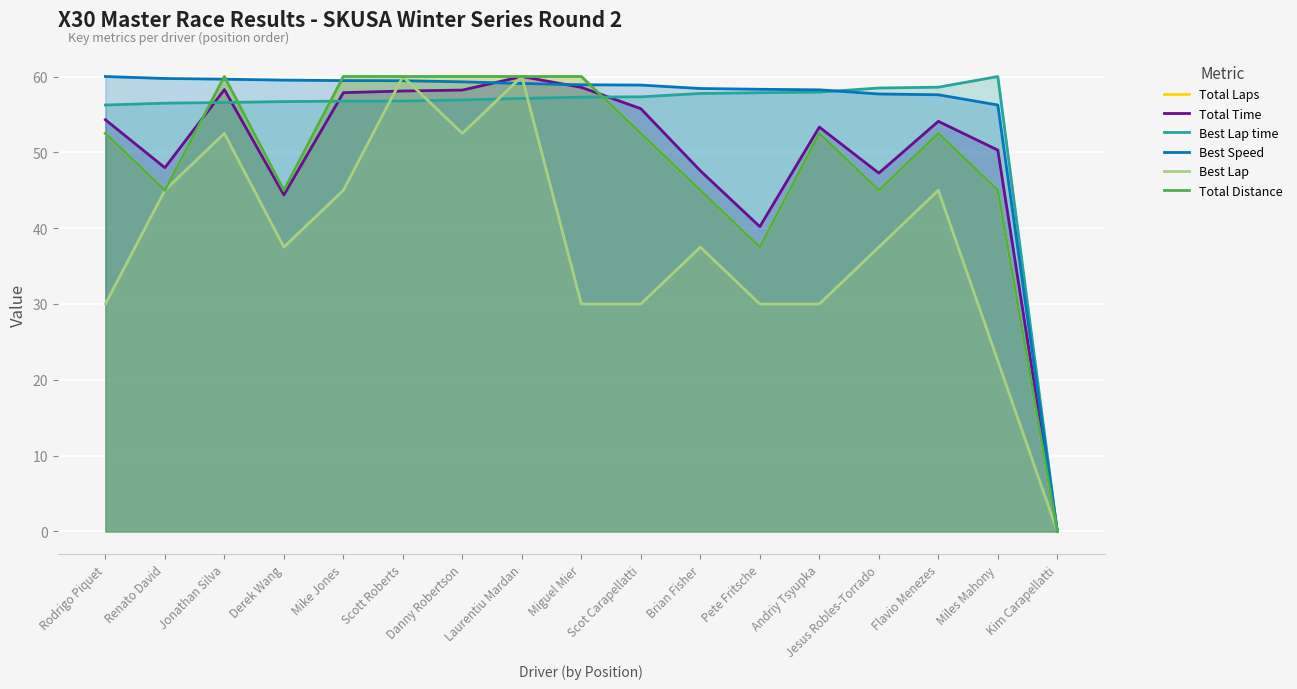

True or false: Total Laps and Total Distance intersect in this chart.

False